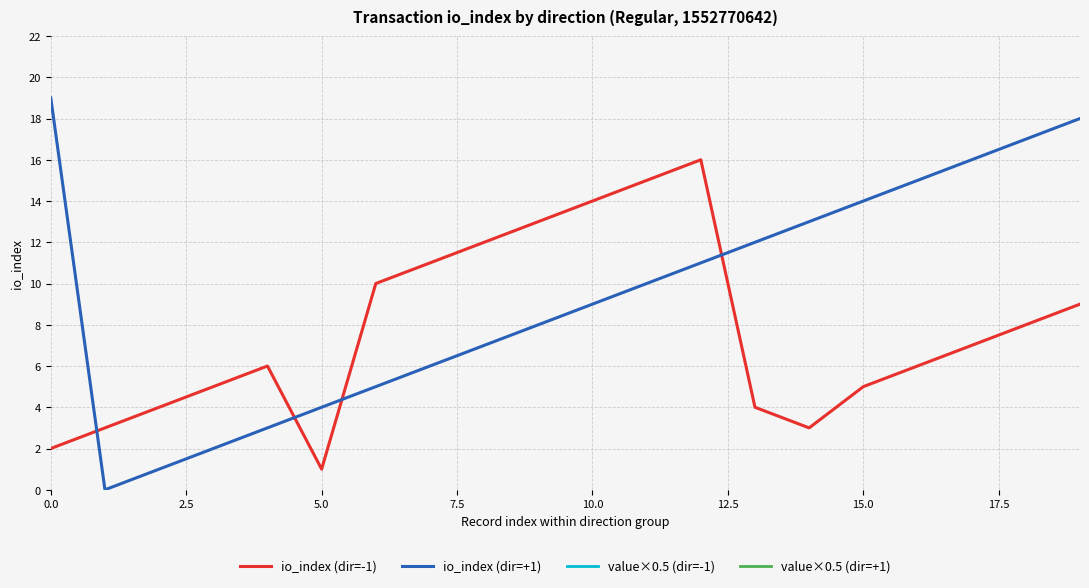

What is the label of the 13th point from the left?

12